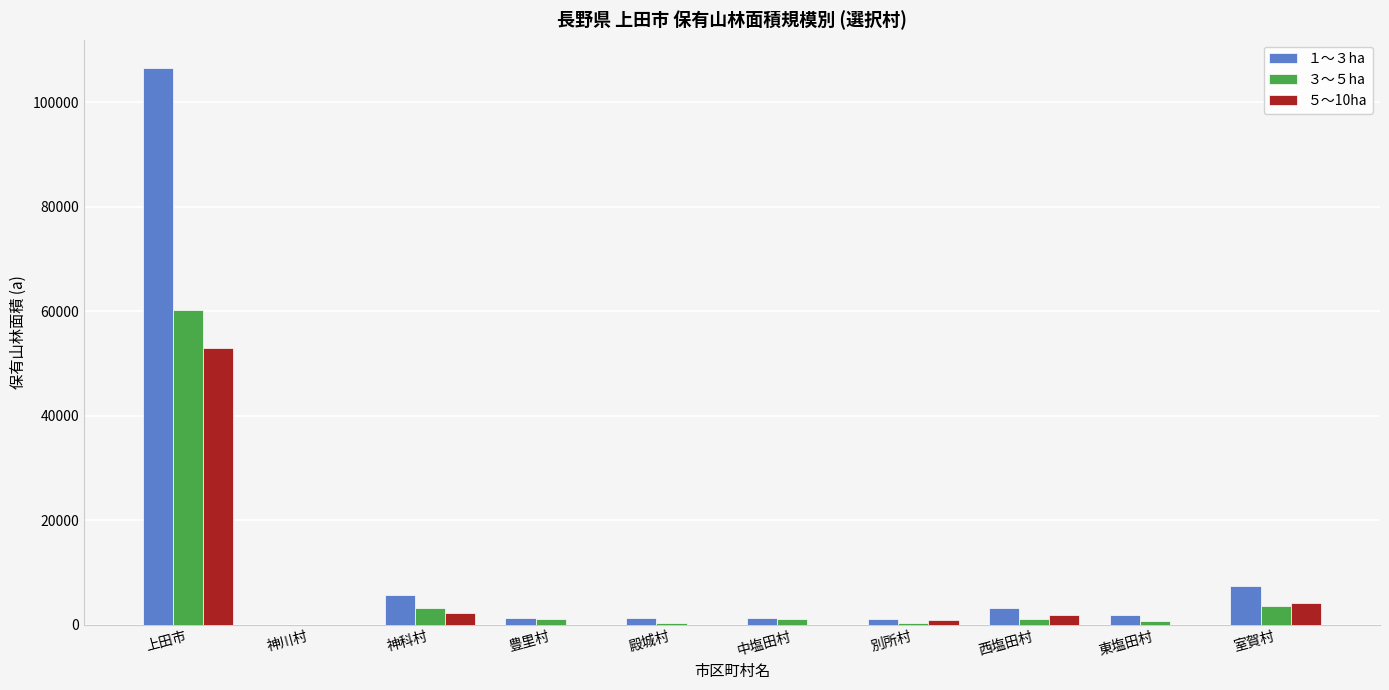

Which series has the widest spread of values?

１〜３ha